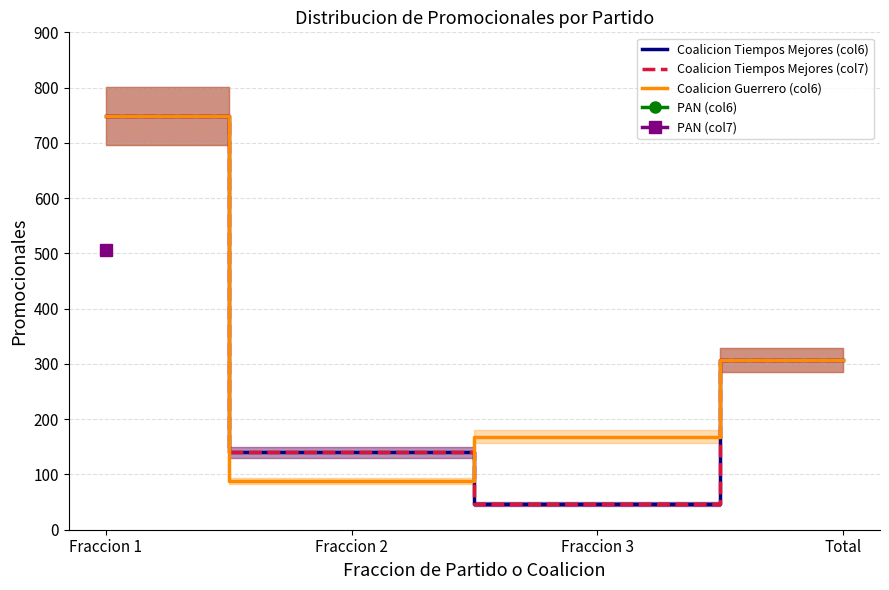

True or false: Coalicion Guerrero (col6) has more than 0 points higher than both neighbors.

False